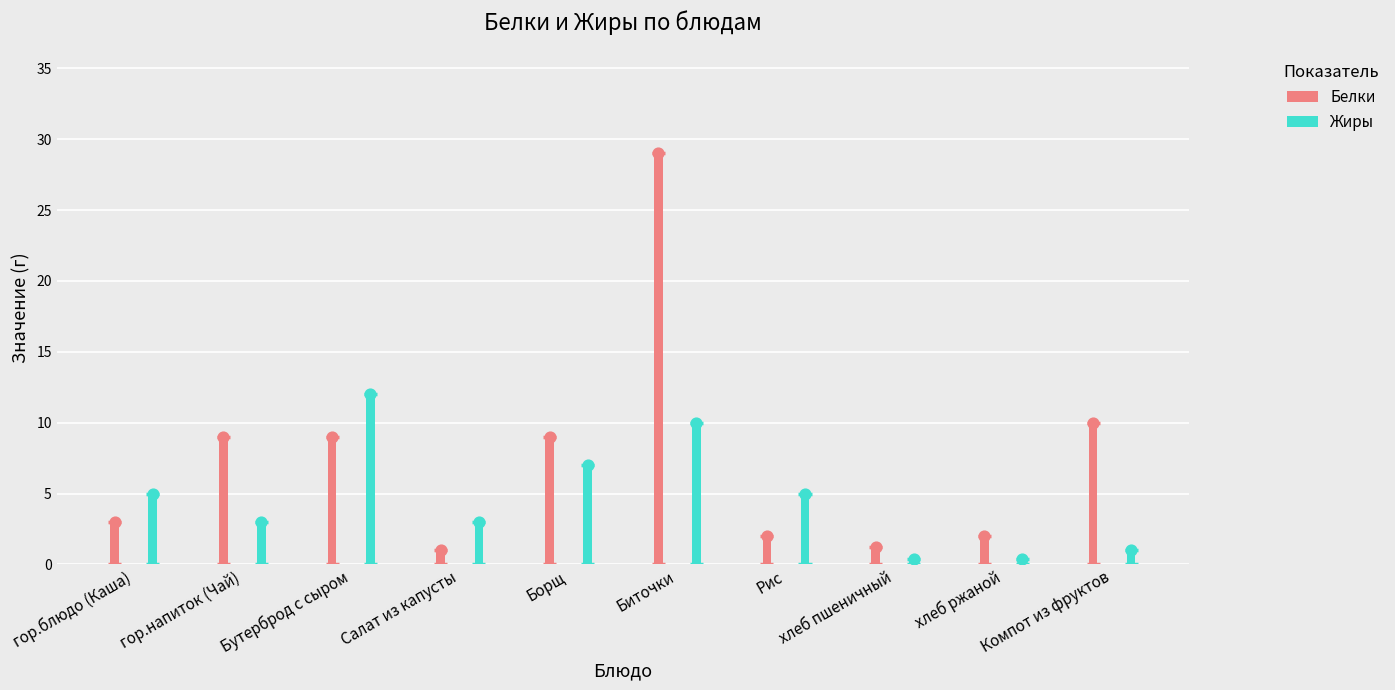

What is the total value across all series at хлеб пшеничный?

1.6